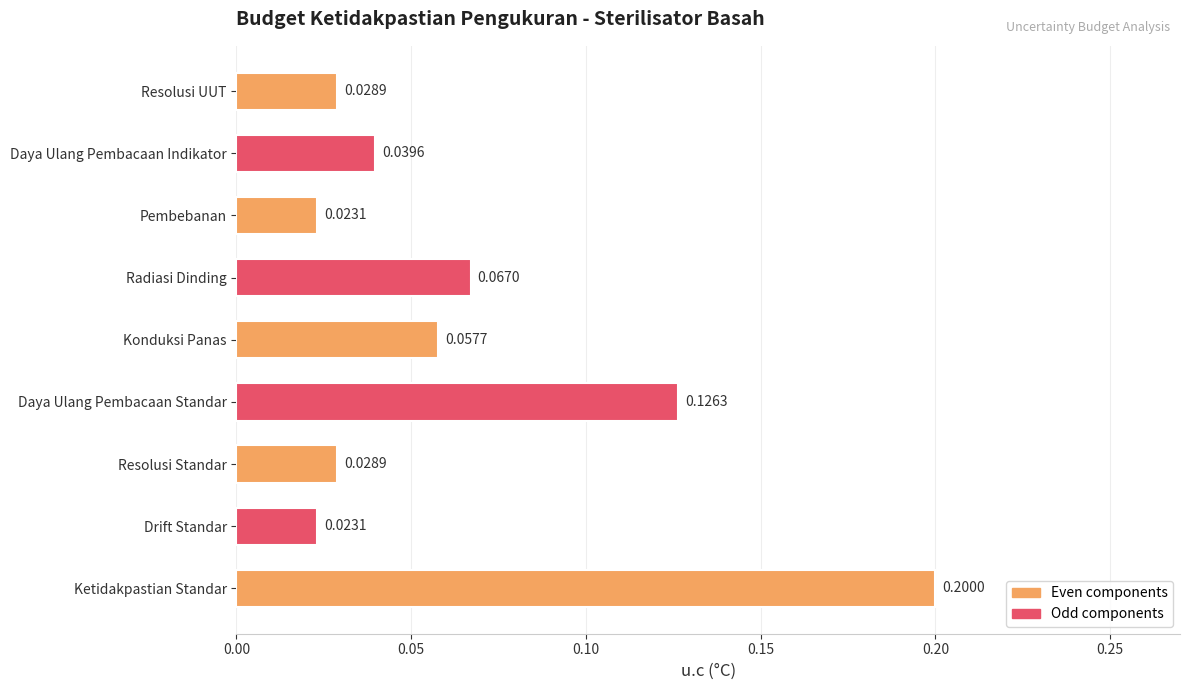

What is the sum of all values?

0.6